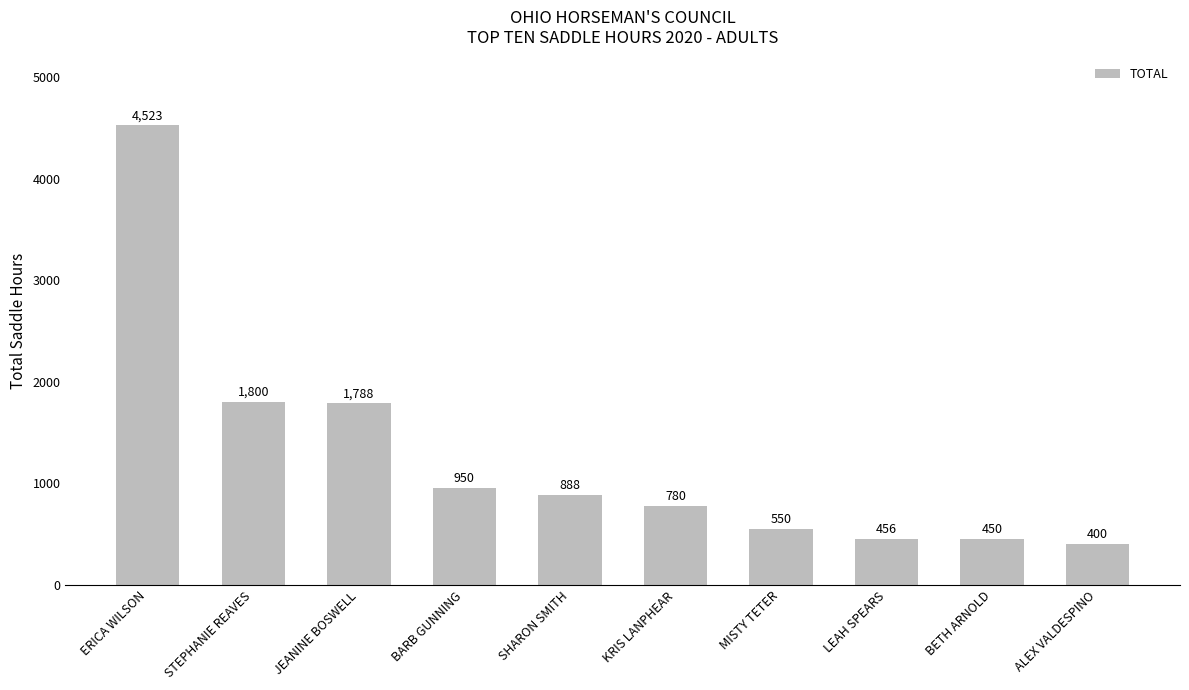

What position from the left is ALEX VALDESPINO?

10